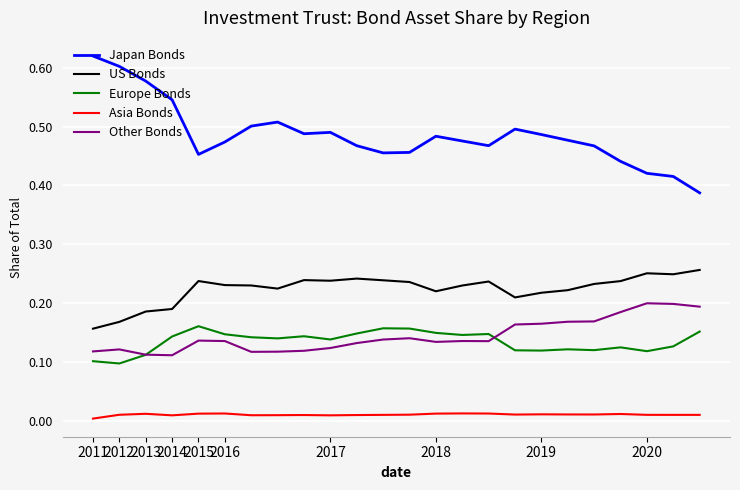

How many categories are shown in the chart?

24